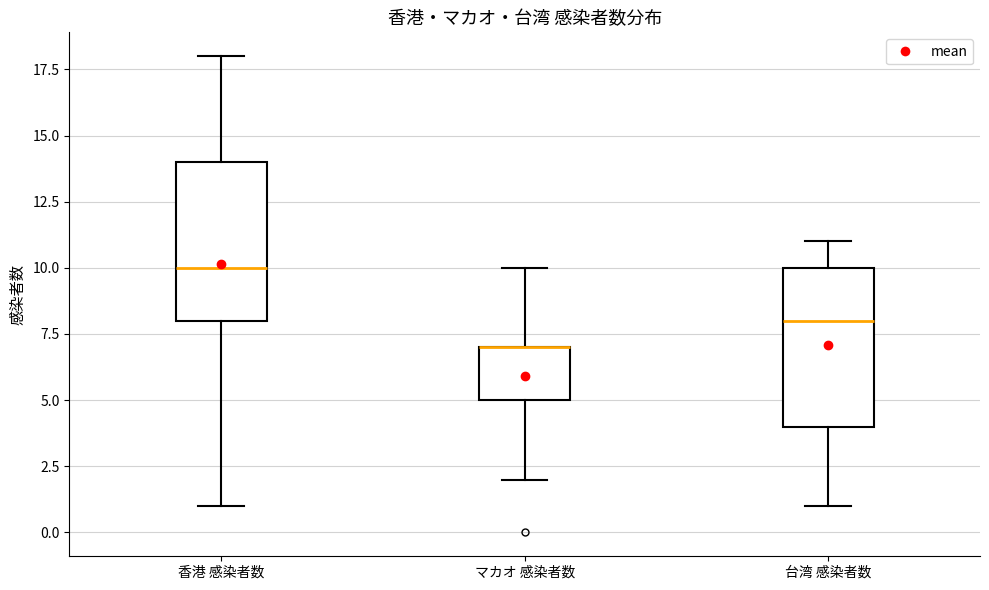

Reading left to right, transcribe this box plot: for each box, give where its median line is, the range the box spans, and where its two whiskers end, as read against the y-axis. The values are not printed on the chart, so give them approximately, as read against the axis.

香港 感染者数: median 10, box 8 to 14, whiskers 1 to 18
マカオ 感染者数: median 7 (drawn on the box's upper edge), box 5 to 7, whiskers 2 to 10
台湾 感染者数: median 8, box 4 to 10, whiskers 1 to 11